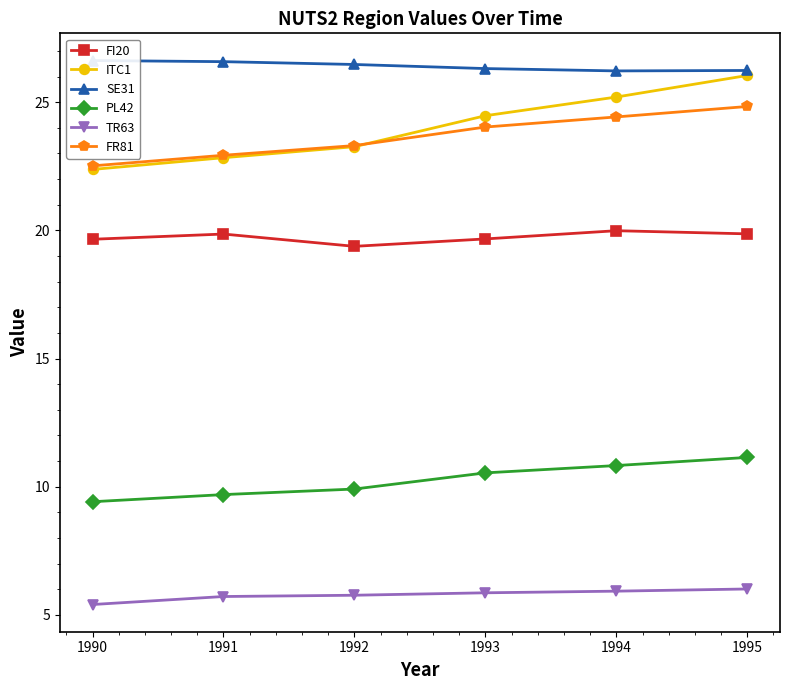

Reading right to left, extract all data points from this chart.

FI20: 19.9	20.0	19.7	19.4	19.9	19.7
ITC1: 26.0	25.2	24.5	23.3	22.8	22.4
SE31: 26.2	26.2	26.3	26.5	26.6	26.6
PL42: 11.1	10.8	10.5	9.9	9.7	9.4
TR63: 6.0	5.9	5.9	5.8	5.7	5.4
FR81: 24.8	24.4	24.0	23.3	22.9	22.5